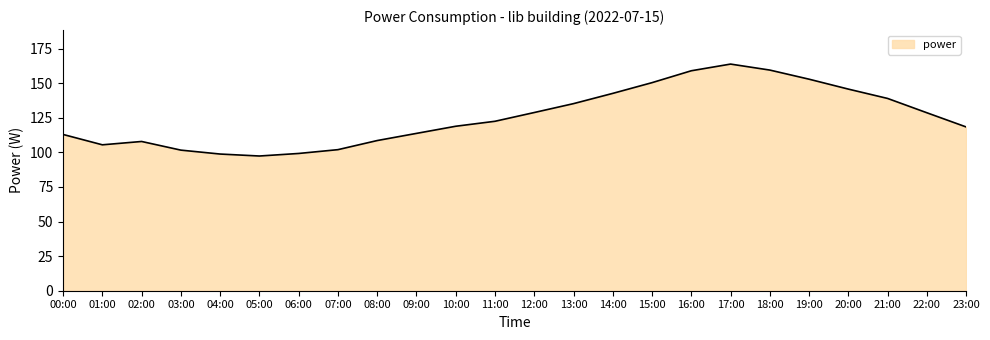

At which label does the data first exceed 122?

11:00